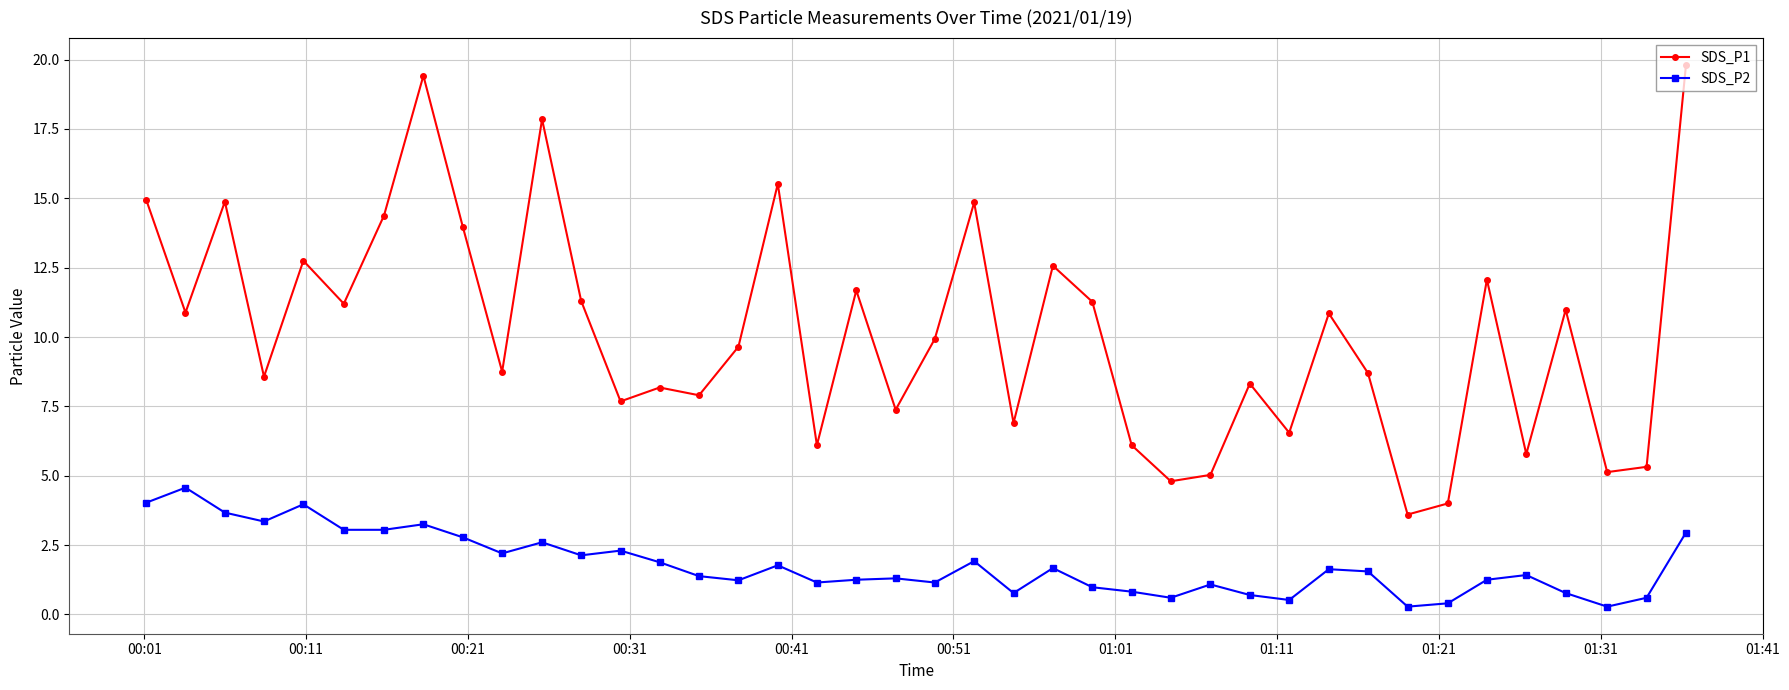

What is the value of the SDS_P1 point at the 6th from the left?

11.2